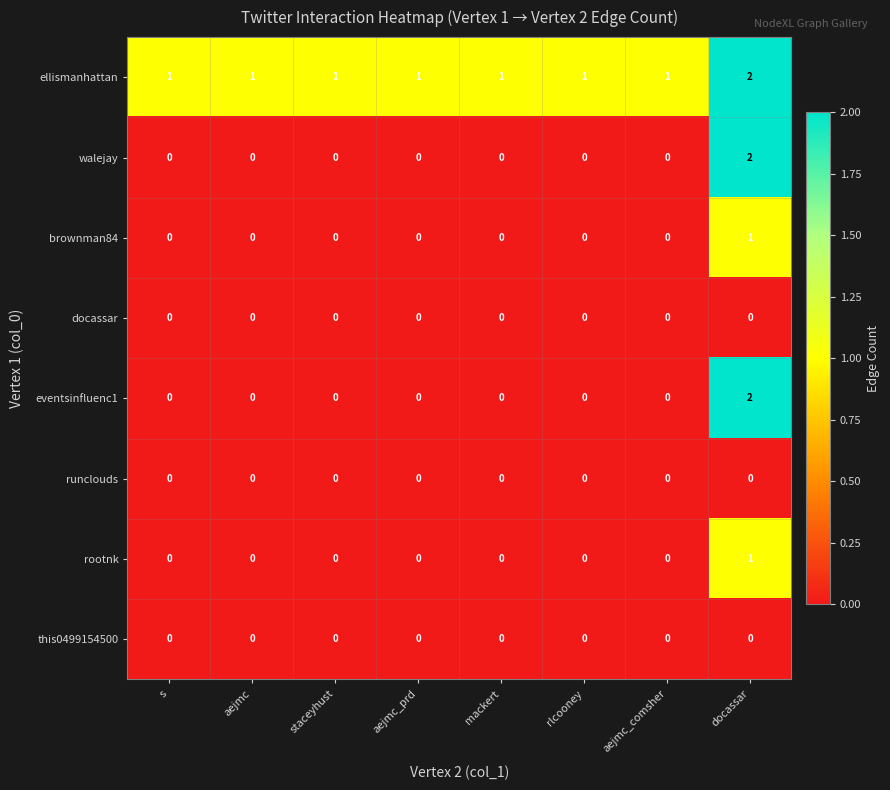

The value of brownman84 at aejmc_comsher is 0. True or false?

True